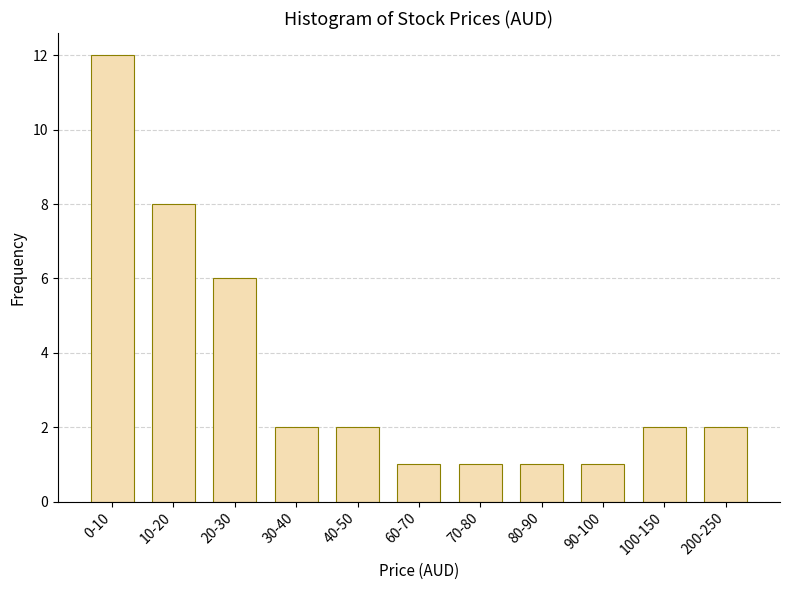

Reading left to right, what are all the values shown in this chart?

0-10=12	10-20=8	20-30=6	30-40=2	40-50=2	60-70=1	70-80=1	80-90=1	90-100=1	100-150=2	200-250=2